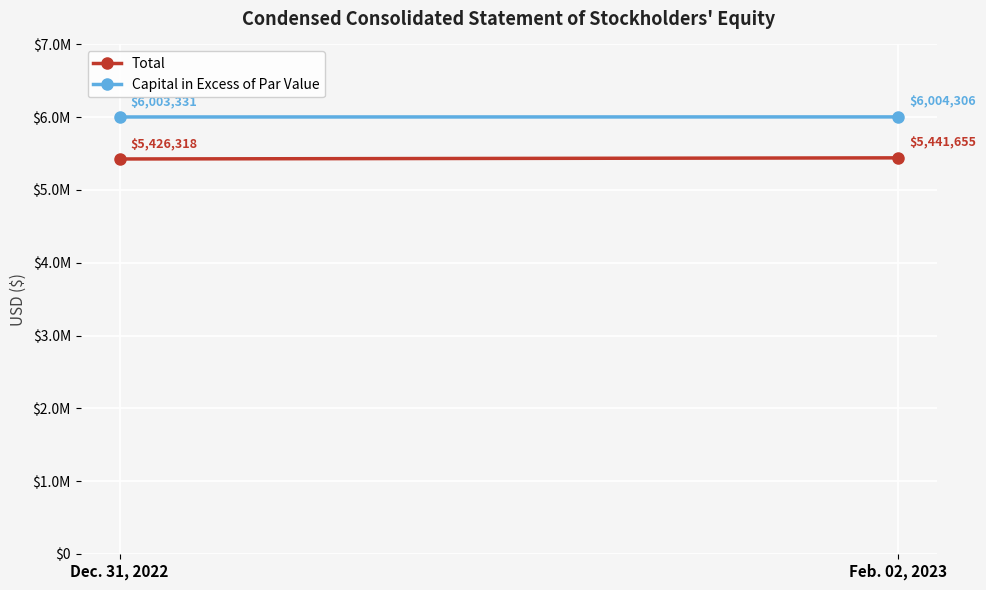

Is the value of Capital in Excess of Par Value at Dec. 31, 2022 greater than the value of Total at Feb. 02, 2023?

Yes